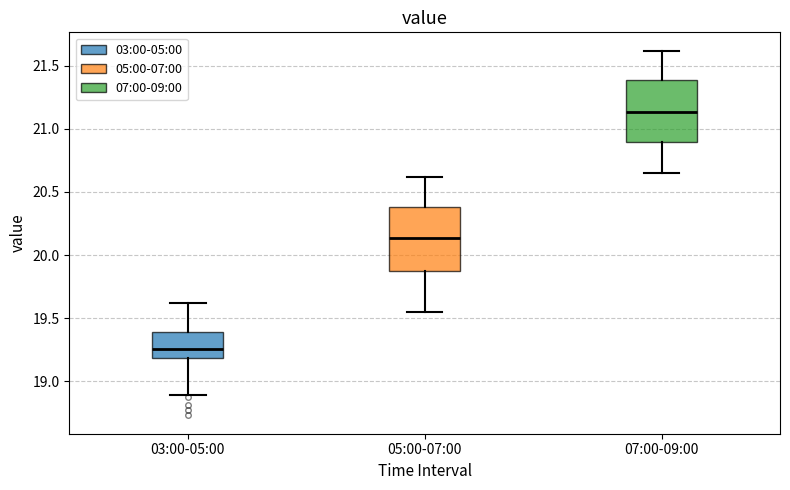

Reading left to right, transcribe this box plot: for each box, give where its median line is, the range the box spans, and where its two whiskers end, as read against the y-axis. The values are not printed on the chart, so give them approximately, as read against the axis.

03:00-05:00: median 19.25, box 19.20 to 19.40, whiskers 18.90 to 19.60
05:00-07:00: median 20.15, box 19.85 to 20.40, whiskers 19.55 to 20.60
07:00-09:00: median 21.15, box 20.90 to 21.40, whiskers 20.65 to 21.60